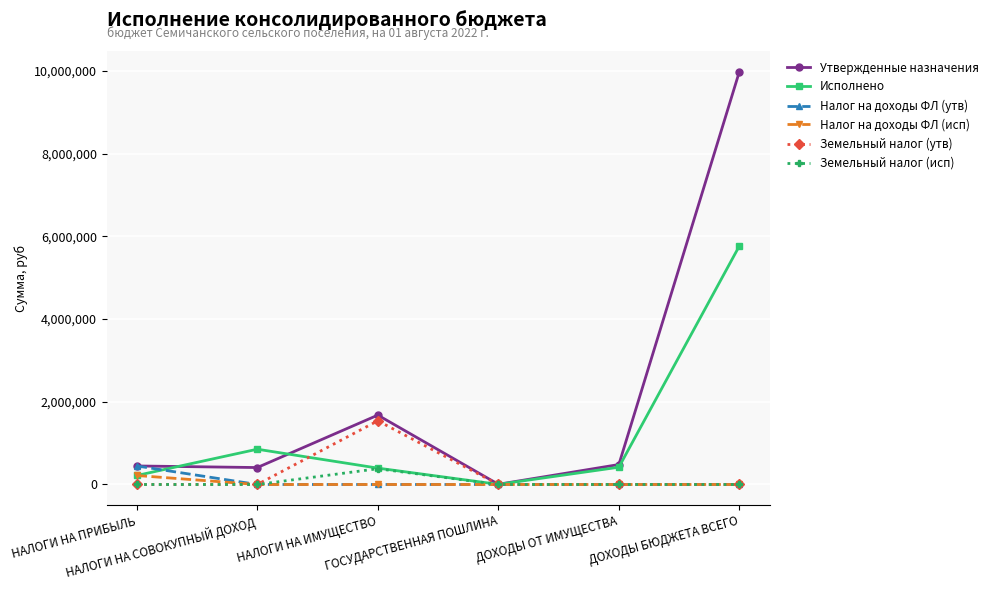

What is the value of the Исполнено point at the 3rd from the left?

396058.4